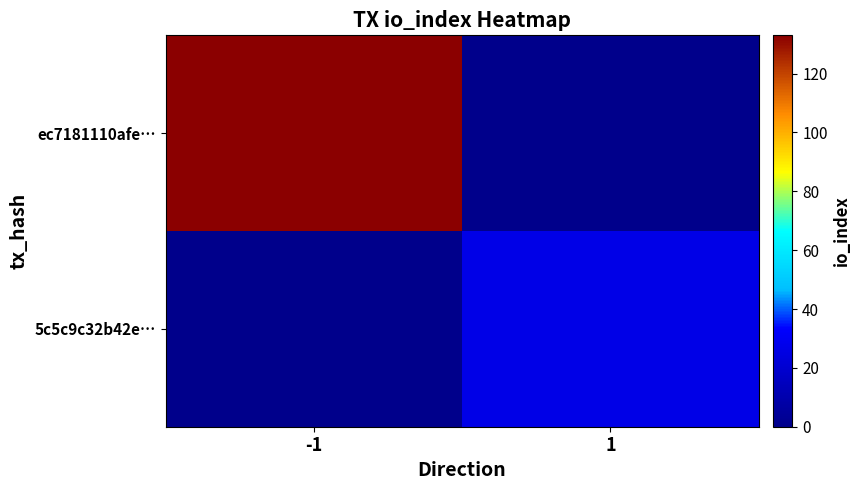

What is the spread (max minus min) of values at -1?

133